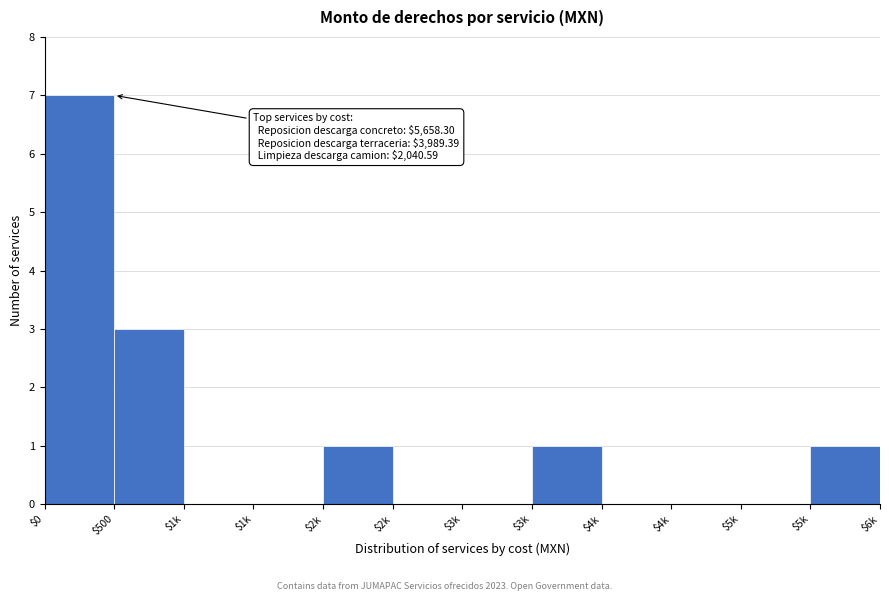

Count the number of data series in this chart.

1